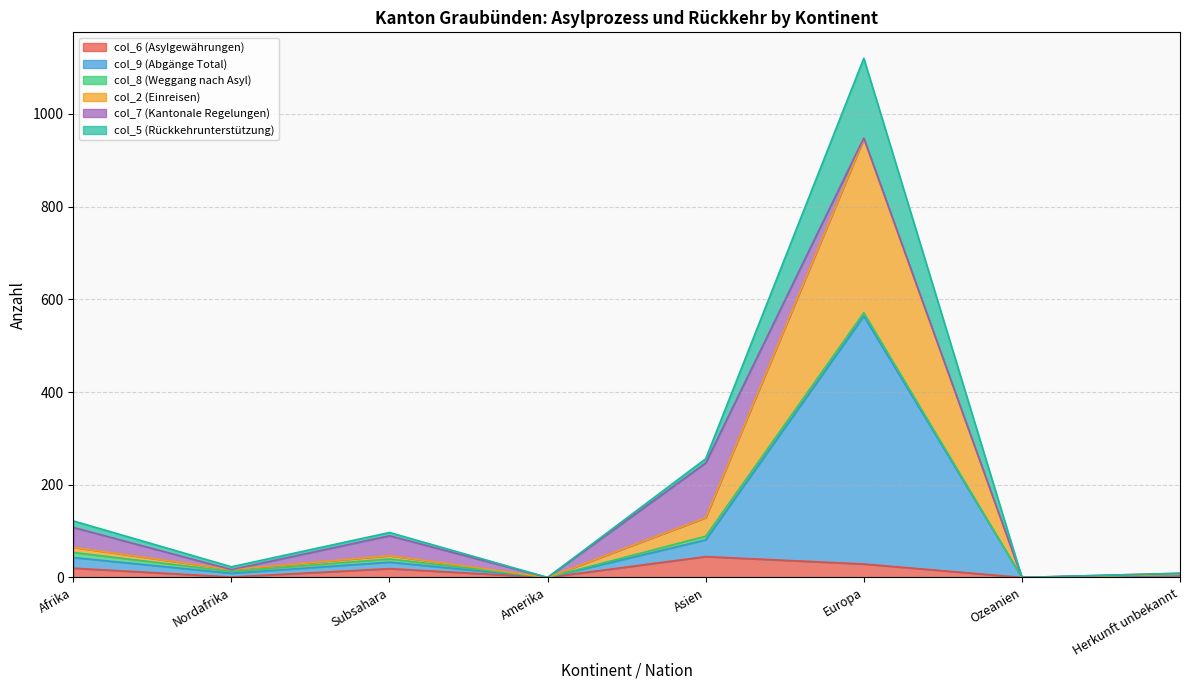

What is the label of the 1st point from the left?

Afrika